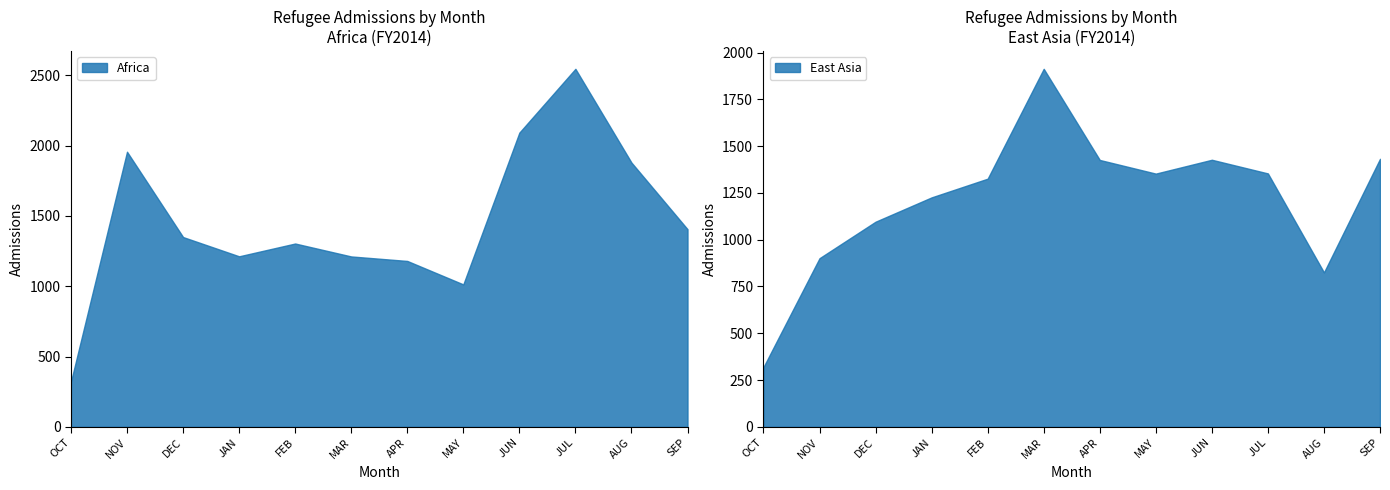

At which label does Africa reach its minimum?

OCT